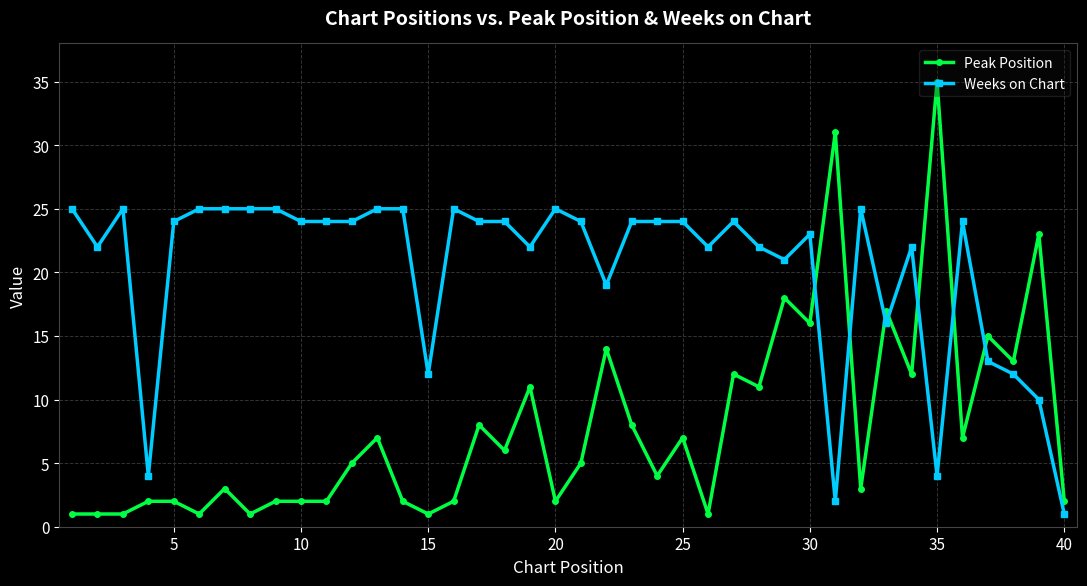

What is the sum of all Peak Position values?

316